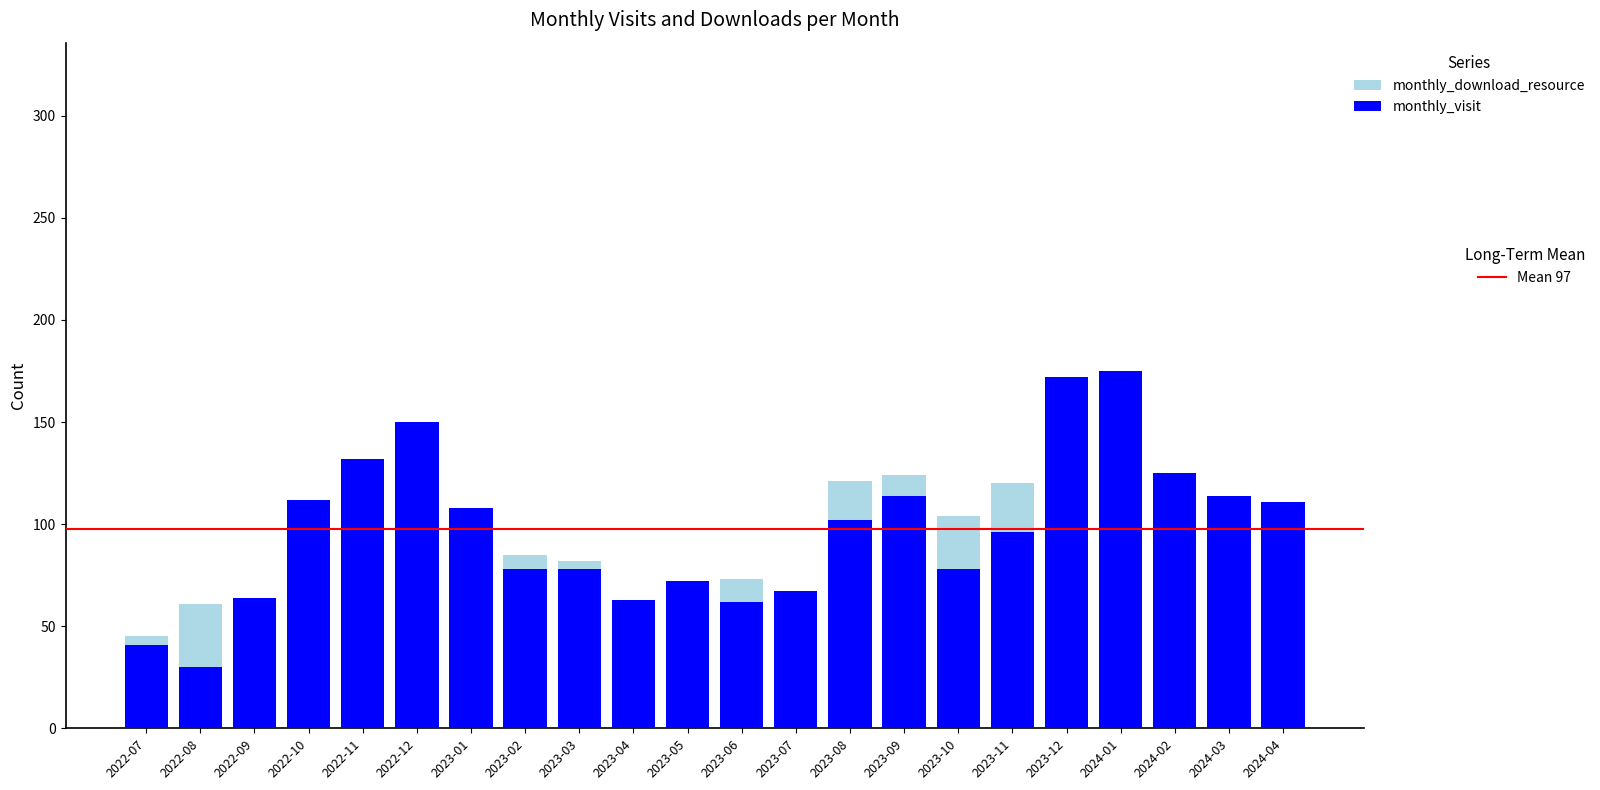

At how many categories does at least one series exceed 119?

8